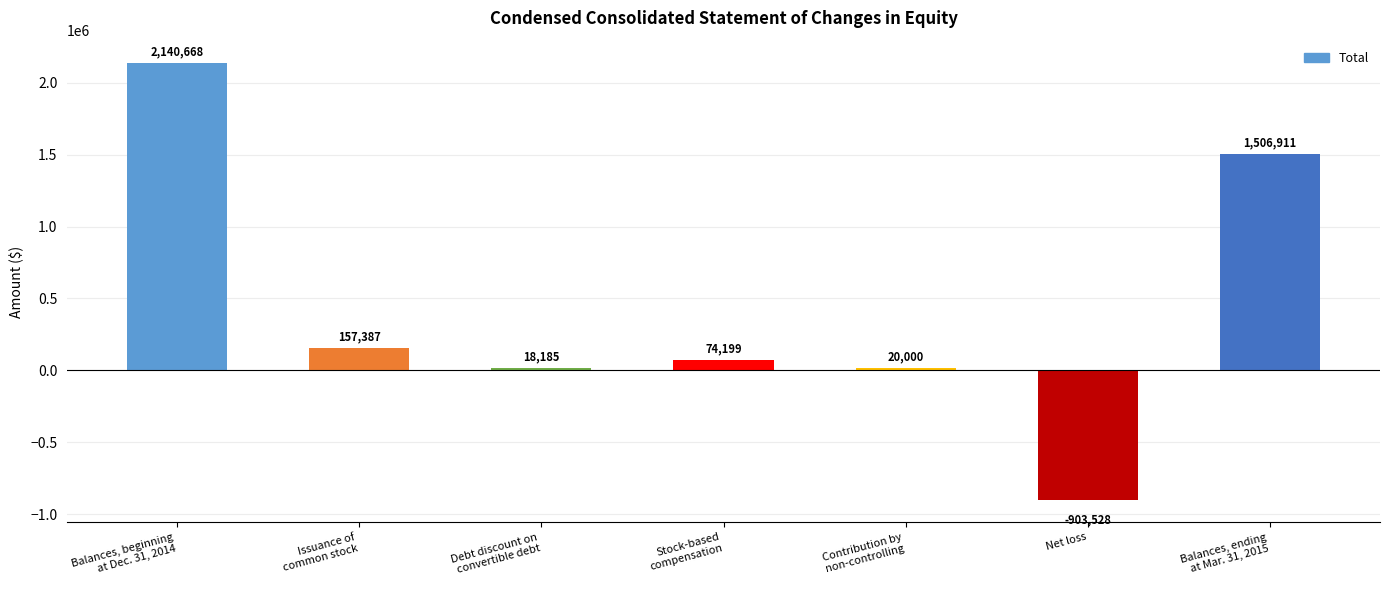

What is the sum of all values?

3013822